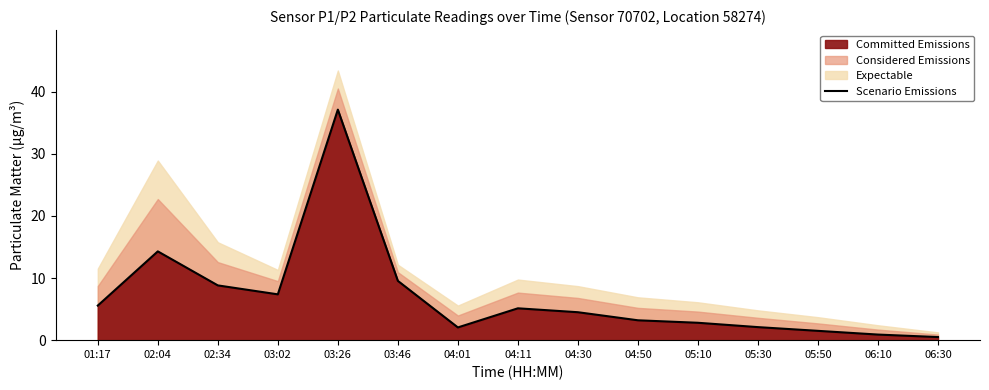

What is the greatest value displayed?

37.1